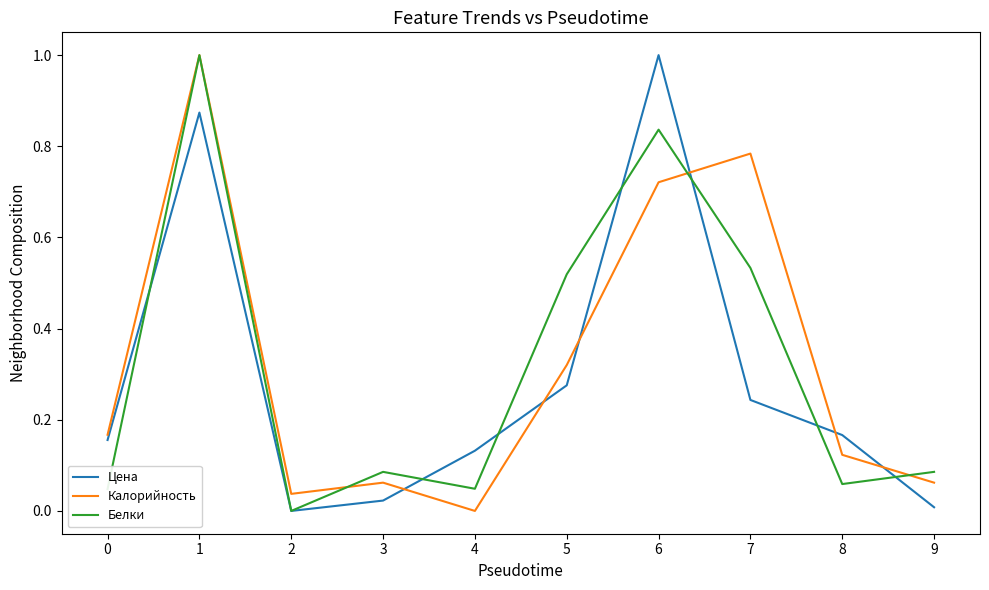

Where is Калорийность nearest to the value 0?

4